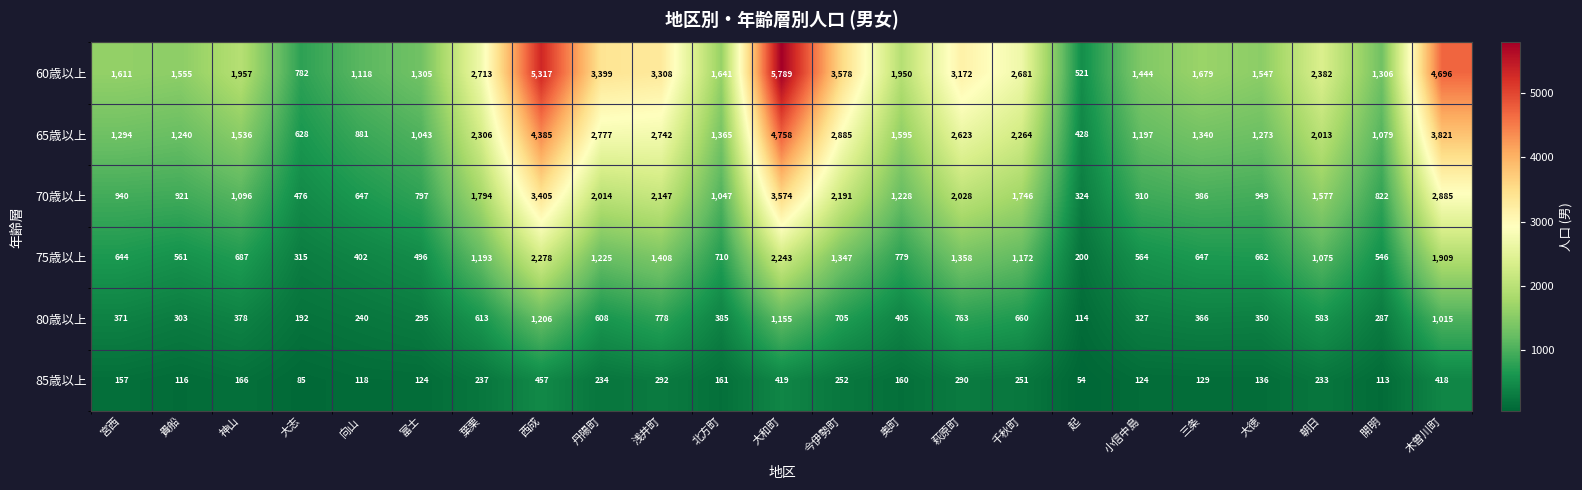

What is the greatest value displayed?

5789